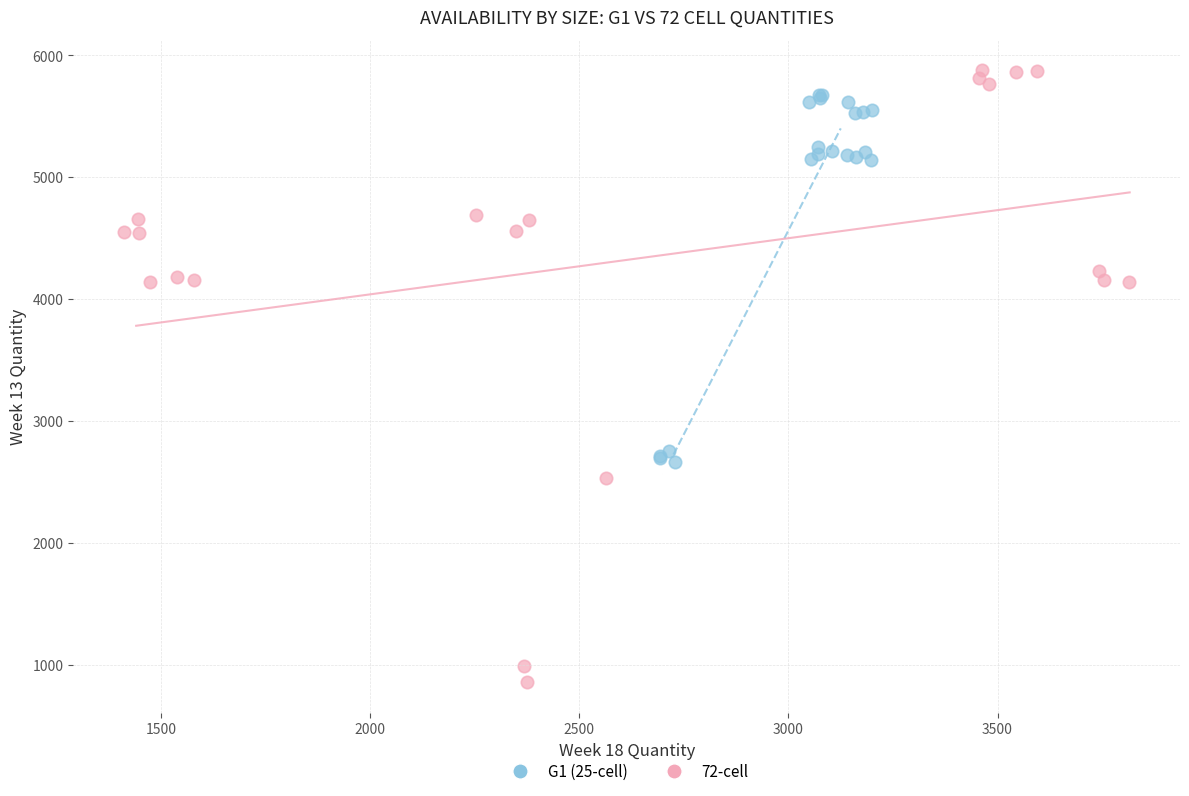

Which series has the widest spread of Y values?

72-cell